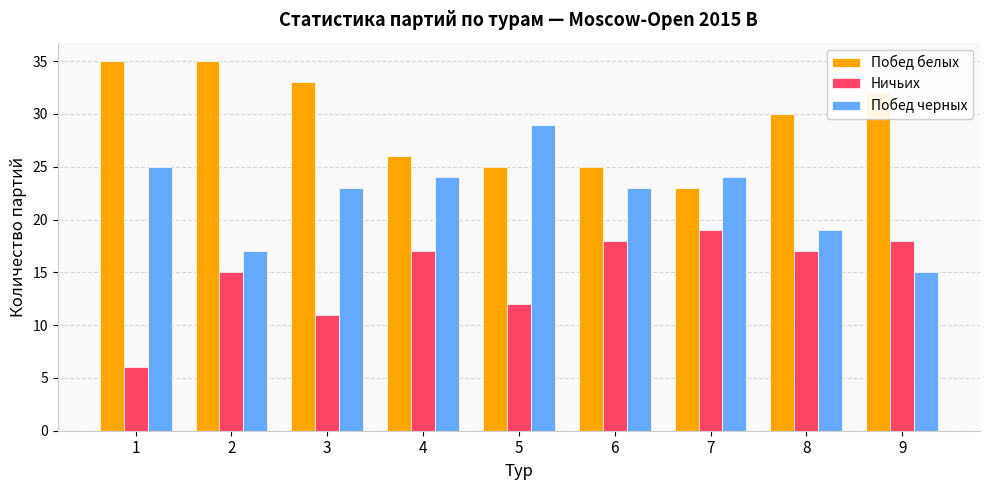

Reading left to right, list all the values displayed in this chart.

Побед белых: 35	35	33	26	25	25	23	30	32
Ничьих: 6	15	11	17	12	18	19	17	18
Побед черных: 25	17	23	24	29	23	24	19	15